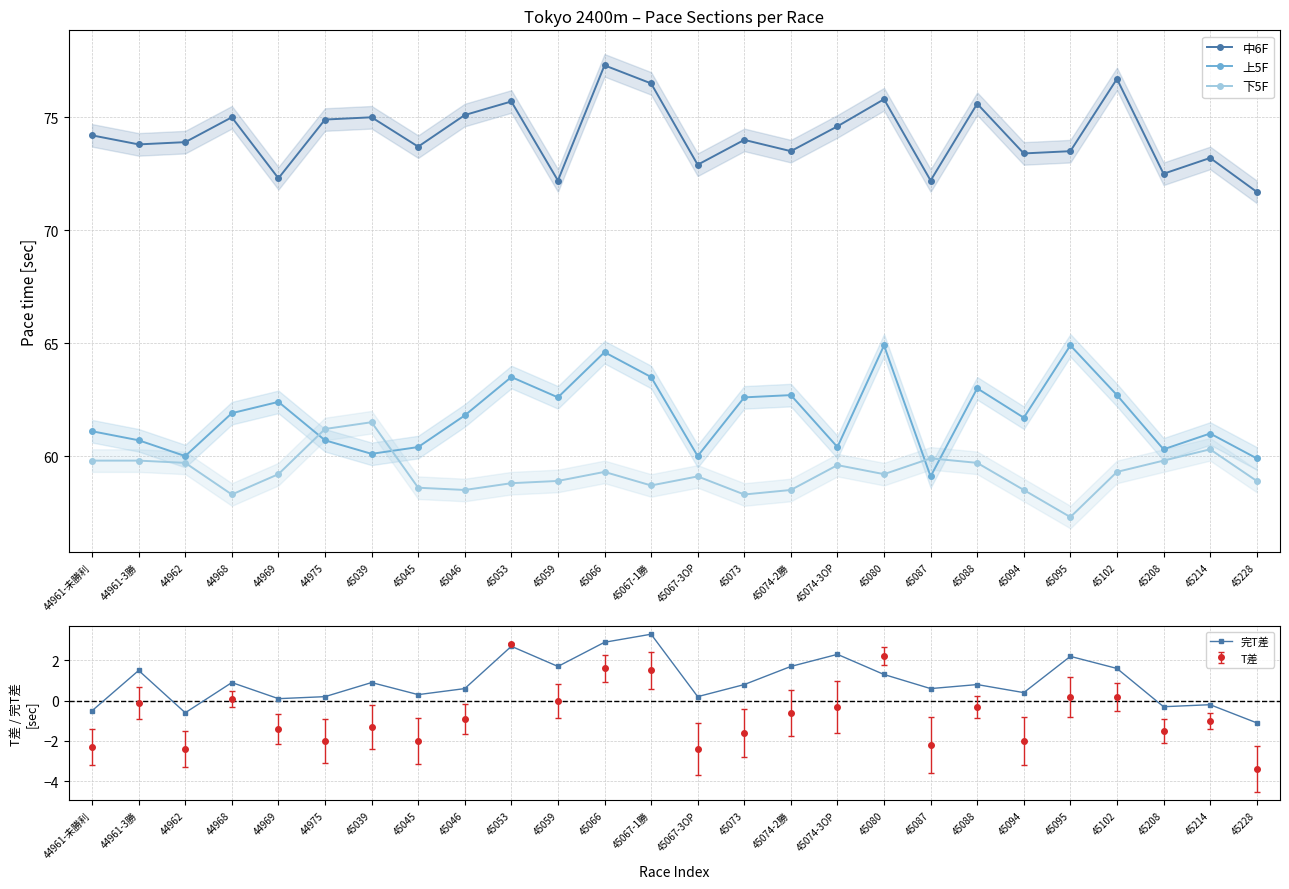

Reading left to right, what are all the values shown in this chart?

中6F: 44961-未勝利=74.2	44961-3勝=73.8	44962=73.9	44968=75.0	44969=72.3	44975=74.9	45039=75.0	45045=73.7	45046=75.1	45053=75.7	45059=72.2	45066=77.3	45067-1勝=76.5	45067-3OP=72.9	45073=74.0	45074-2勝=73.5	45074-3OP=74.6	45080=75.8	45087=72.2	45088=75.6	45094=73.4	45095=73.5	45102=76.7	45208=72.5	45214=73.2	45228=71.7
上5F: 44961-未勝利=61.1	44961-3勝=60.7	44962=60.0	44968=61.9	44969=62.4	44975=60.7	45039=60.1	45045=60.4	45046=61.8	45053=63.5	45059=62.6	45066=64.6	45067-1勝=63.5	45067-3OP=60.0	45073=62.6	45074-2勝=62.7	45074-3OP=60.4	45080=64.9	45087=59.1	45088=63.0	45094=61.7	45095=64.9	45102=62.7	45208=60.3	45214=61.0	45228=59.9
下5F: 44961-未勝利=59.8	44961-3勝=59.8	44962=59.7	44968=58.3	44969=59.2	44975=61.2	45039=61.5	45045=58.6	45046=58.5	45053=58.8	45059=58.9	45066=59.3	45067-1勝=58.7	45067-3OP=59.1	45073=58.3	45074-2勝=58.5	45074-3OP=59.6	45080=59.2	45087=59.9	45088=59.7	45094=58.5	45095=57.3	45102=59.3	45208=59.8	45214=60.3	45228=58.9
完T差: 44961-未勝利=-0.5	44961-3勝=1.5	44962=-0.6	44968=0.9	44969=0.1	44975=0.2	45039=0.9	45045=0.3	45046=0.6	45053=2.7	45059=1.7	45066=2.9	45067-1勝=3.3	45067-3OP=0.2	45073=0.8	45074-2勝=1.7	45074-3OP=2.3	45080=1.3	45087=0.6	45088=0.8	45094=0.4	45095=2.2	45102=1.6	45208=-0.3	45214=-0.2	45228=-1.1